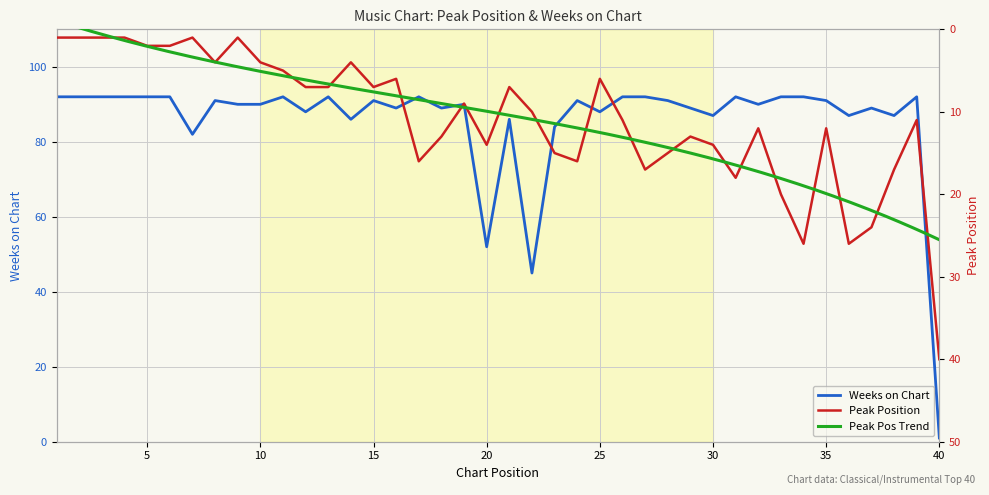

True or false: Peak Position and Weeks on Chart cross at least once.

True